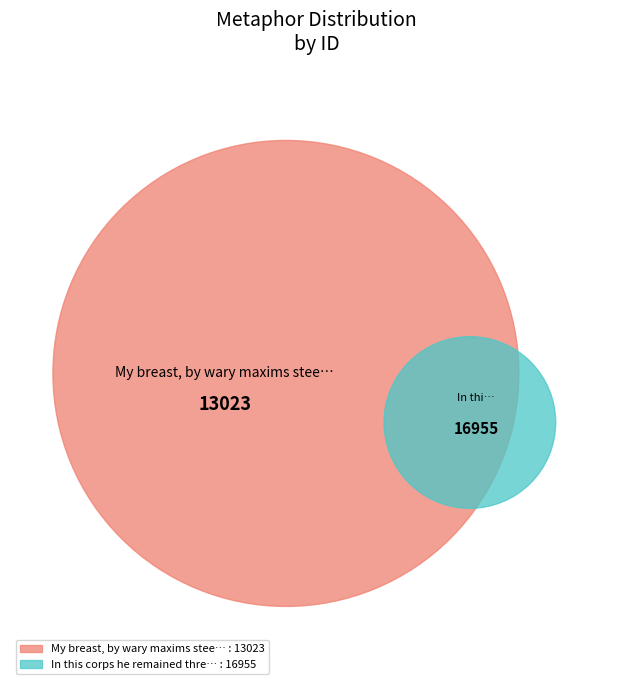

What is the largest slice in the pie chart?

In this corps he remained three years